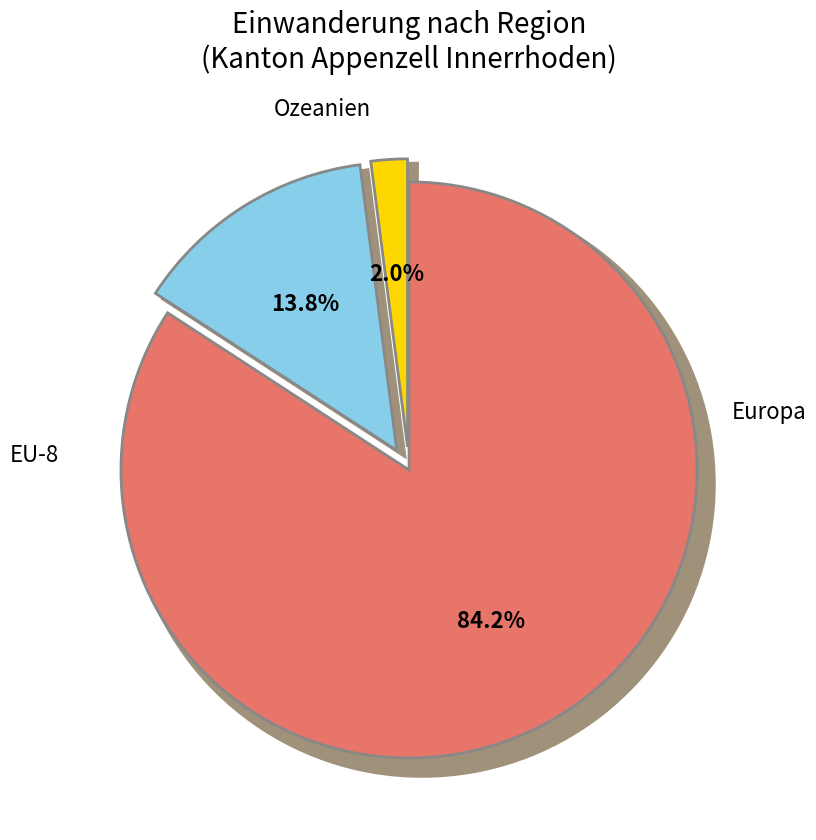

What percentage is the Europa slice, to the nearest percent?

84%